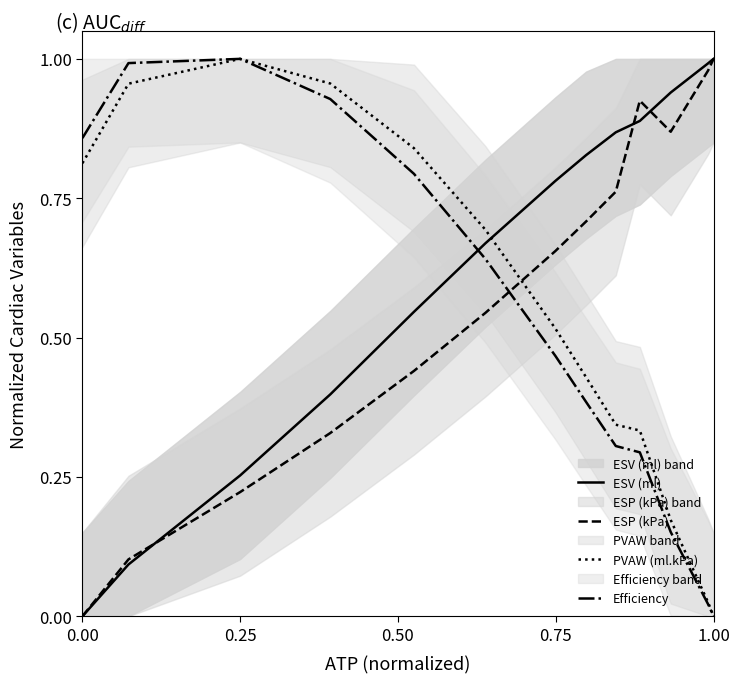

Which series changed the most between 0.50 and 0.75?

ESV (ml)